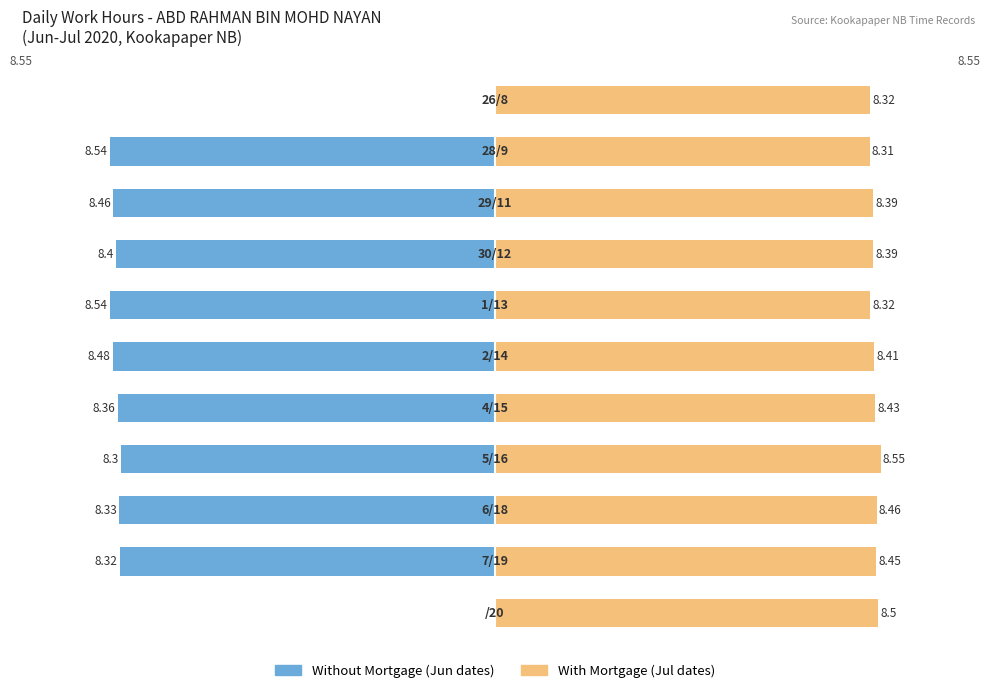

What is the value of the With Mortgage bar at the 3rd from the left?

8.4